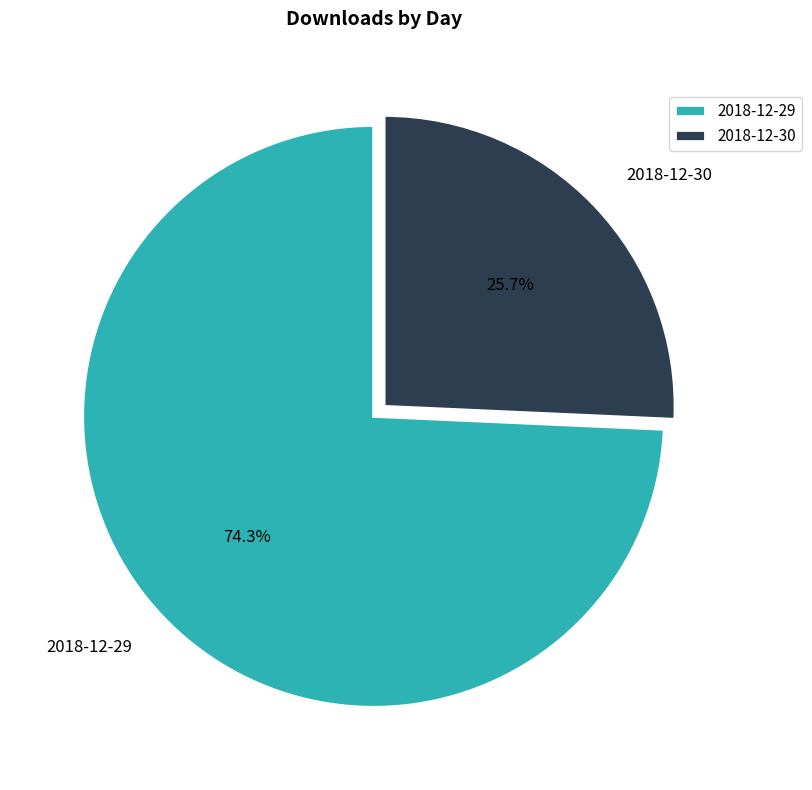

Which slice represents more than half of the pie?

2018-12-29